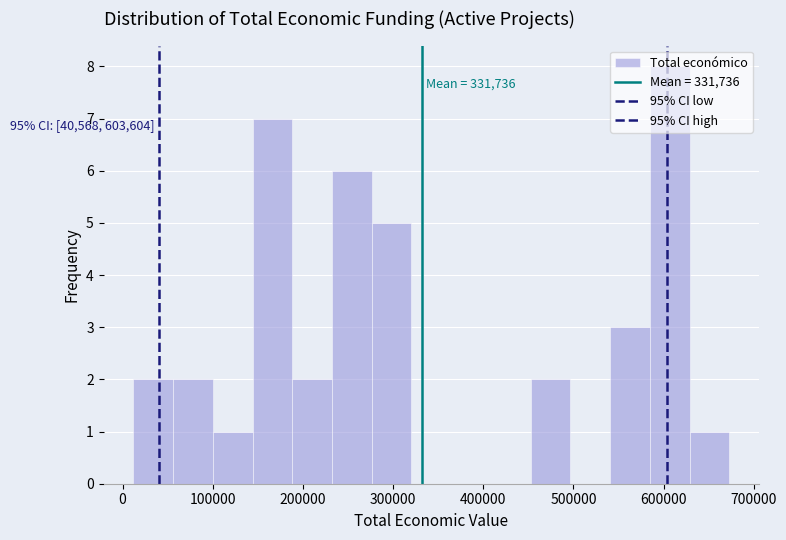

Over which range of the x-axis is the bar tallest?

580000 to 630000